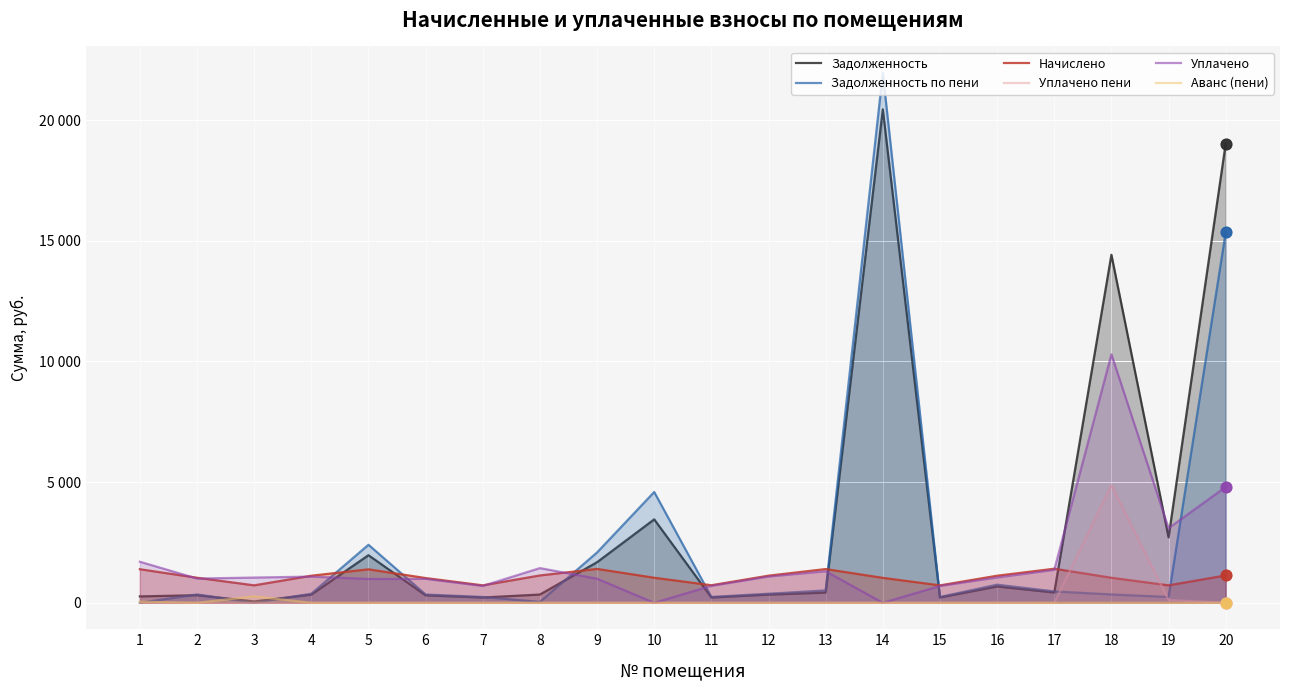

Which series contains the highest Y value?

Задолженность по пени